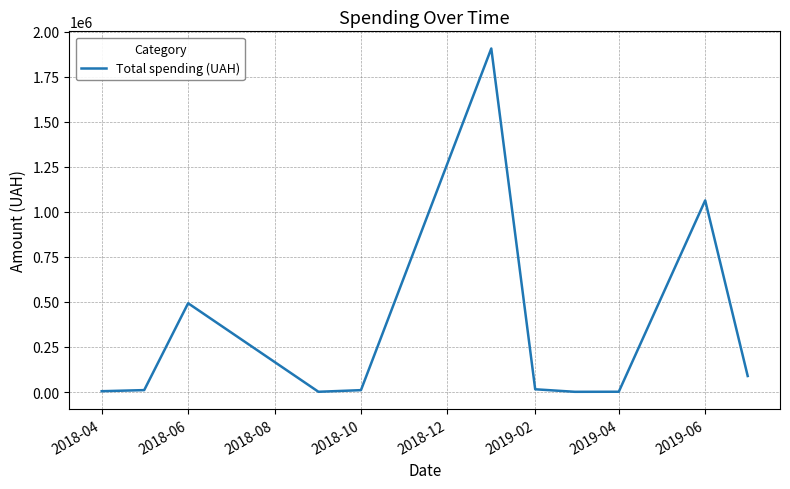

What is the greatest value displayed?

1906806.8